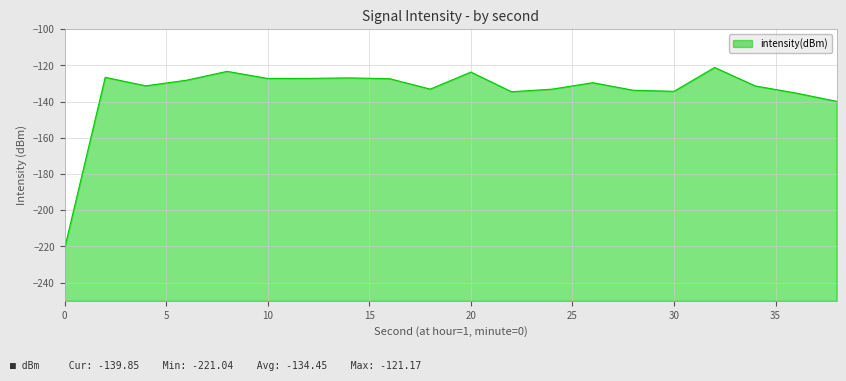

Which has a higher value, 2 or 14?

2